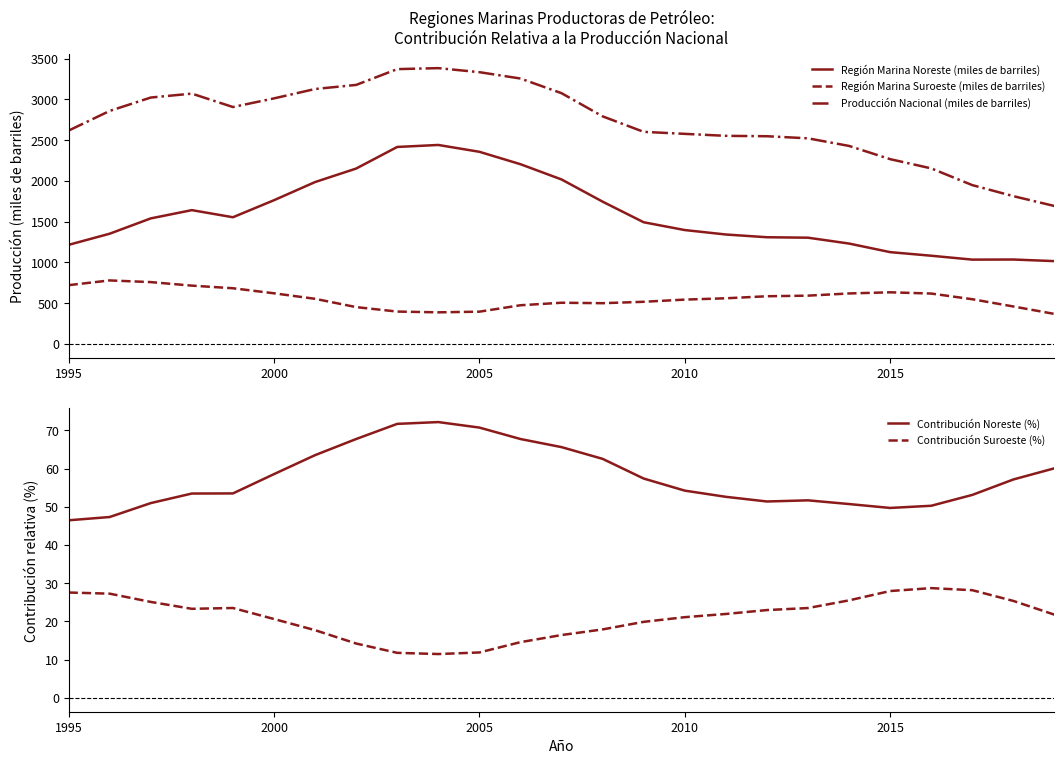

True or false: Producción Nacional (miles de barriles) has more than 0 interior local peaks.

True